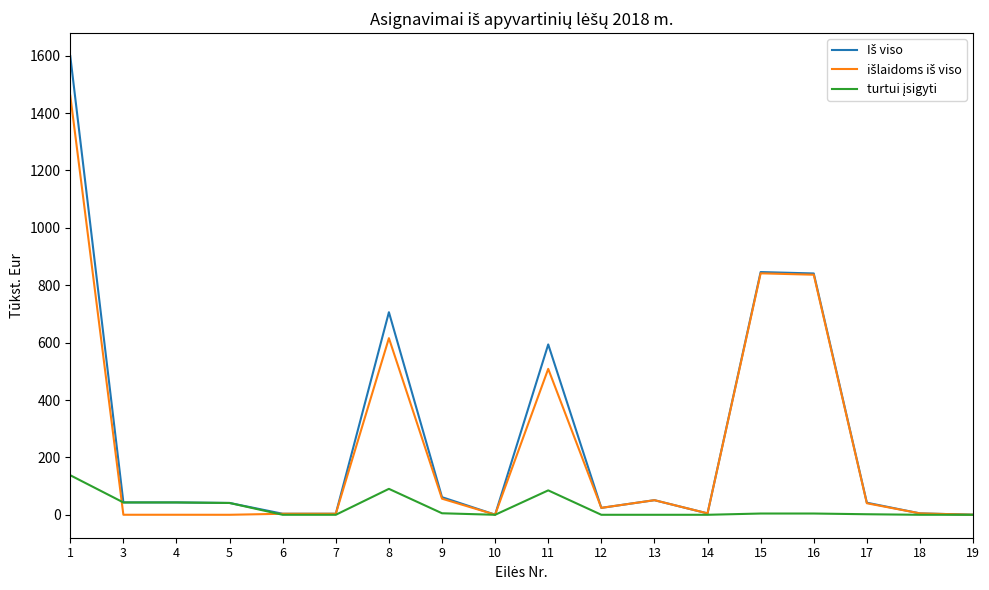

What is the spread (max minus min) of values at 5?

41.2